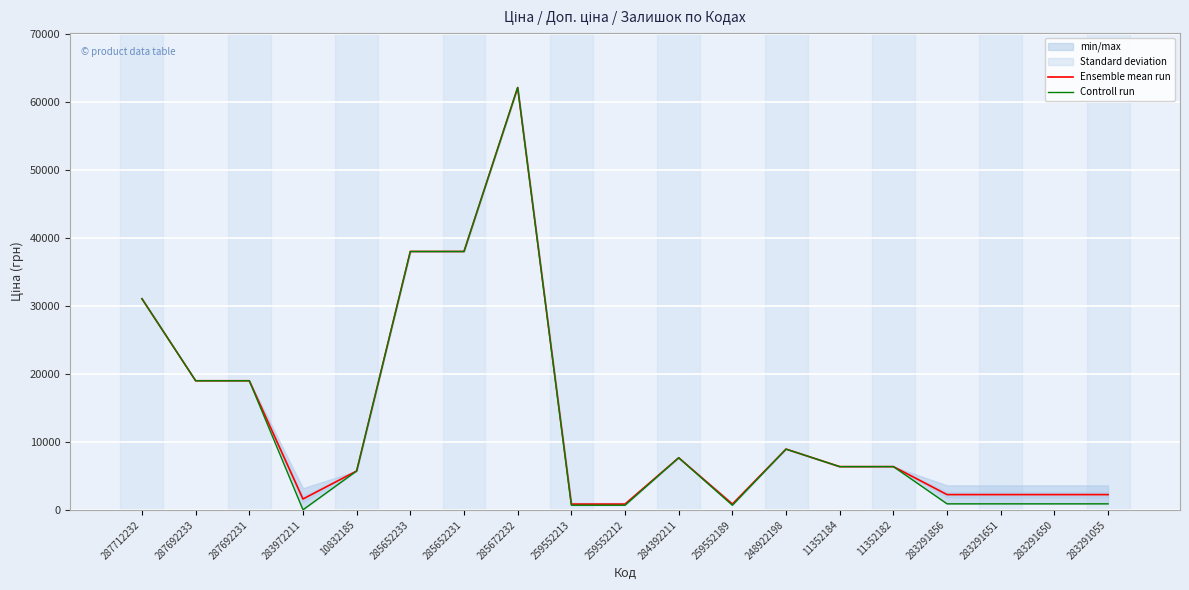

Reading left to right, extract all data points from this chart.

Ensemble mean run: 31058.4	19005.7	19005.7	1618.5	5736.9	38011.3	38011.3	62116.9	868.7	868.7	7680.9	868.7	8955.1	6378.9	6378.9	2264.6	2264.6	2264.6	2264.6
Controll run: 31058.4	19005.7	19005.7	32.0	5736.9	38011.3	38011.3	62116.9	701.4	701.4	7680.9	701.4	8955.1	6378.9	6378.9	905.9	905.9	905.9	905.9